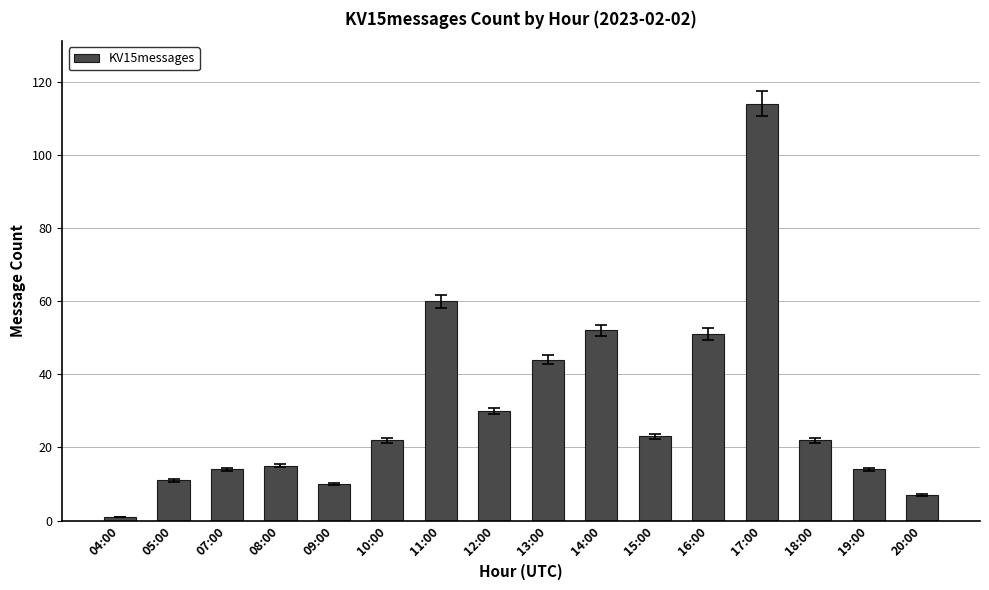

Count the number of categories in the chart.

16